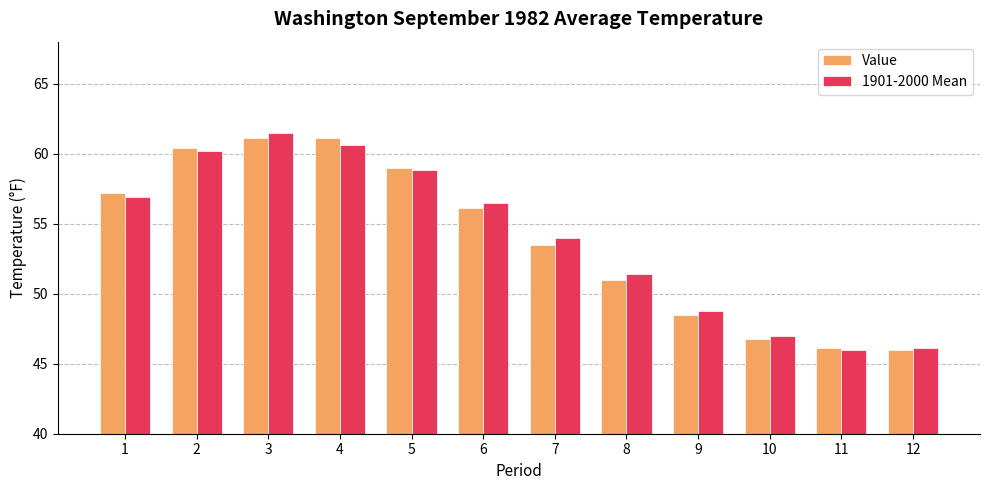

What value does the 1901-2000 Mean series have at 4?

60.6